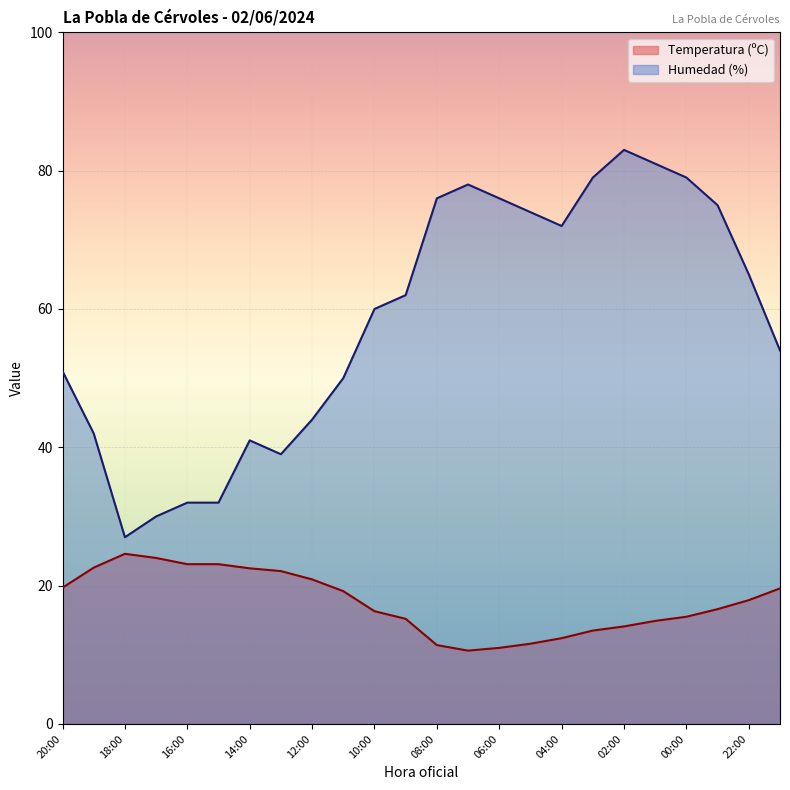

At which category is the sum across all series the highest?

02:00